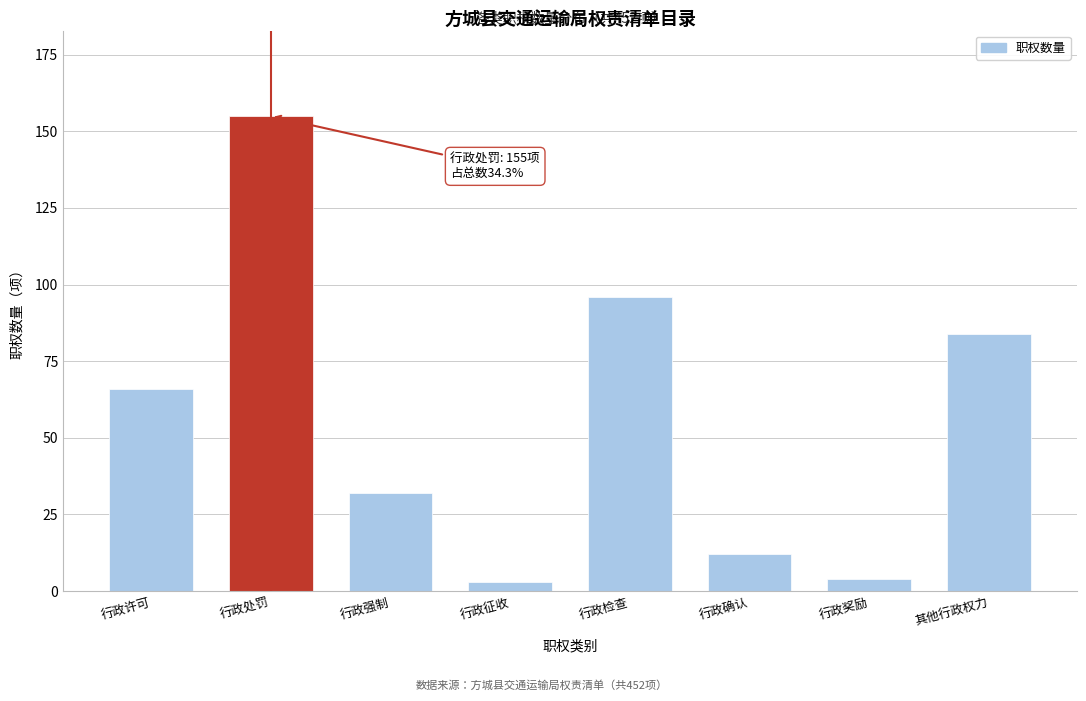

Reading left to right, transcribe all the data shown in this chart.

66	155	32	3	96	12	4	84